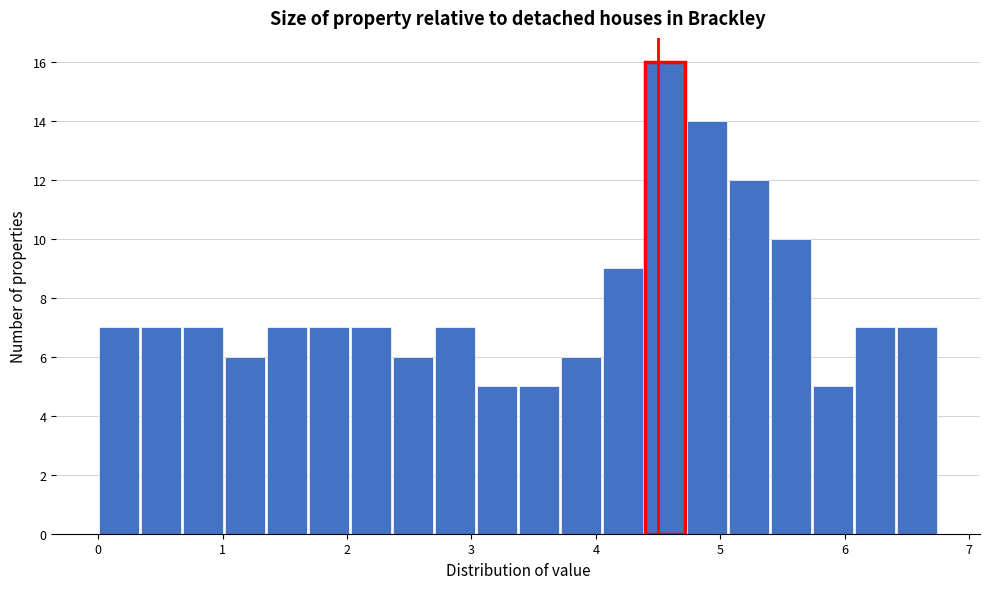

Read against the x-axis, roughly where is the centre of the tallest bar?

4.6